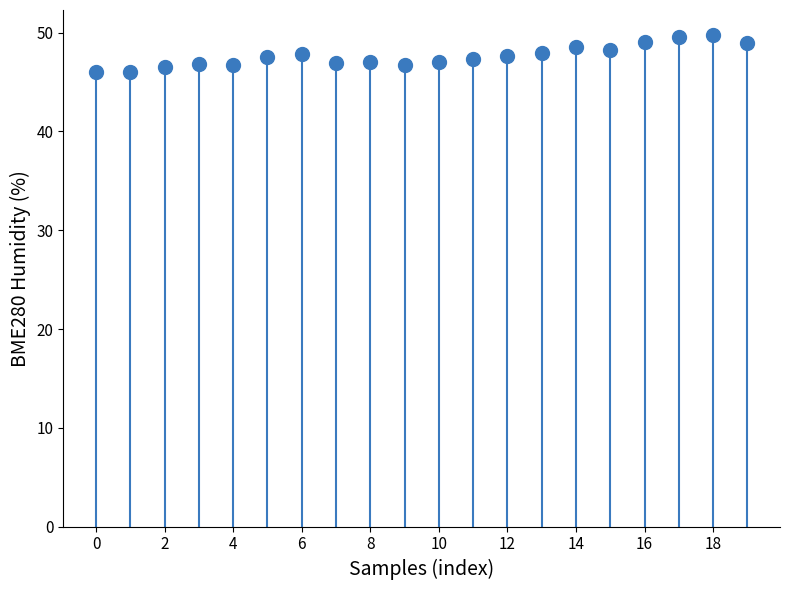

What is the range of Y values (max minus min)?

3.8